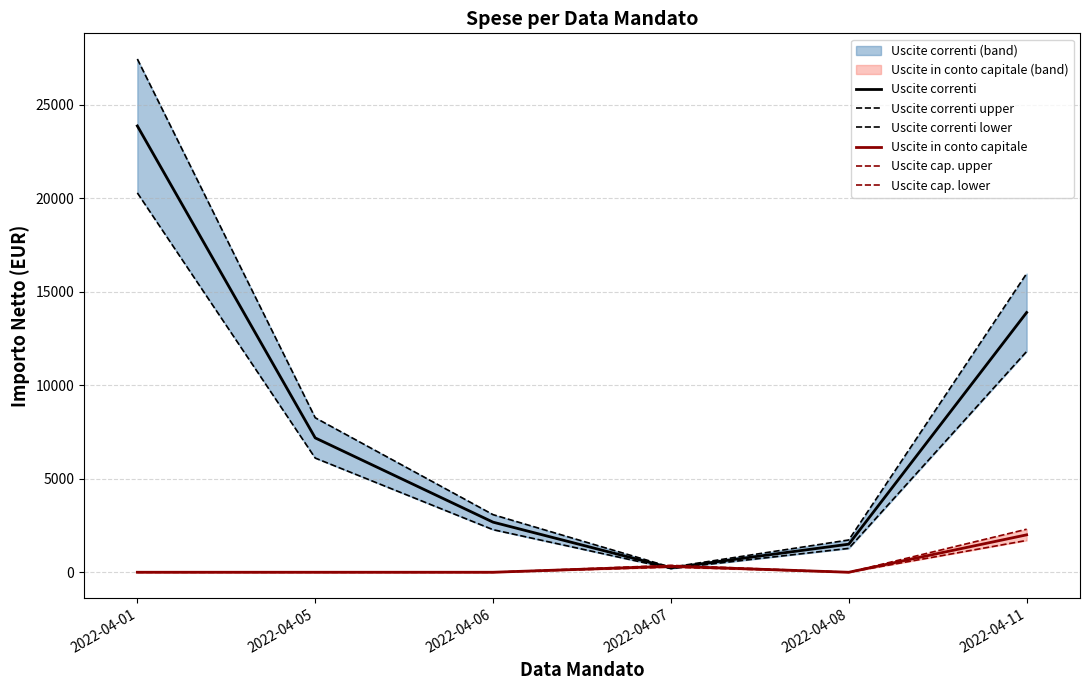

What is the value of the Uscite correnti lower point at the 2nd from the left?

6104.7